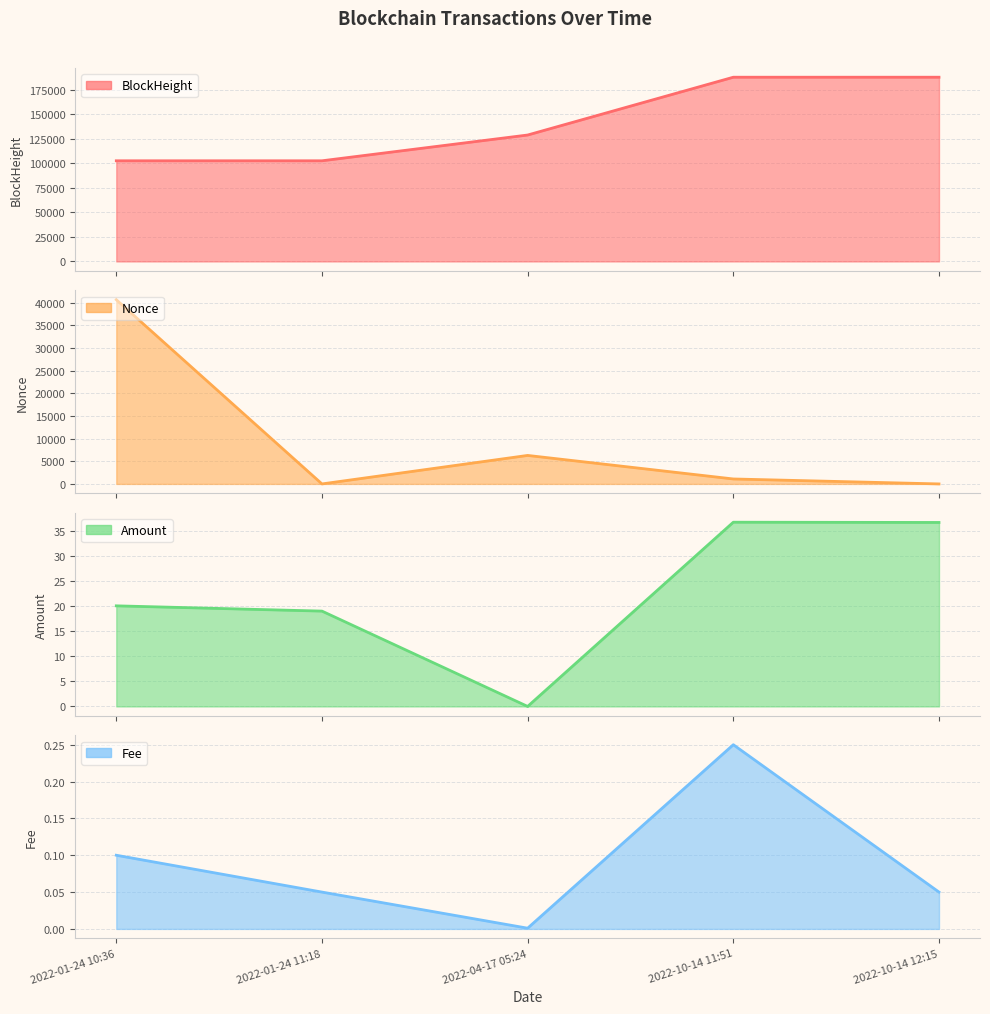

Which series ends up on top after the final intersection of Nonce and Fee?

Nonce